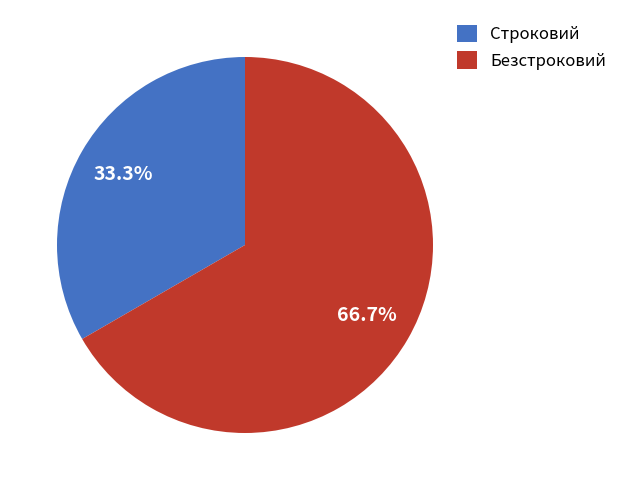

The Строковий slice represents 33% of the pie. True or false?

True